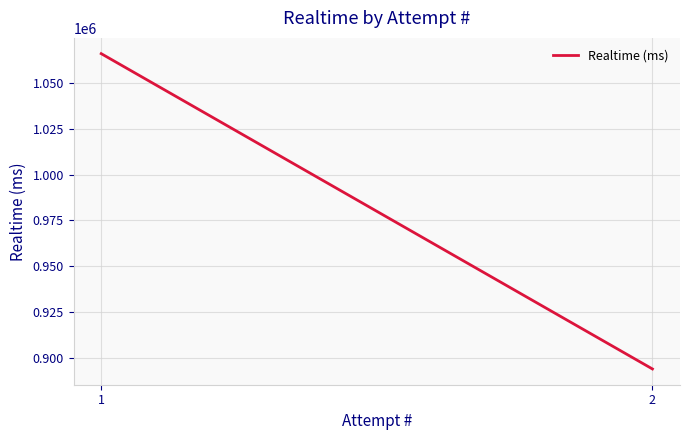

Reading right to left, list all the values displayed in this chart.

2=893876	1=1065983